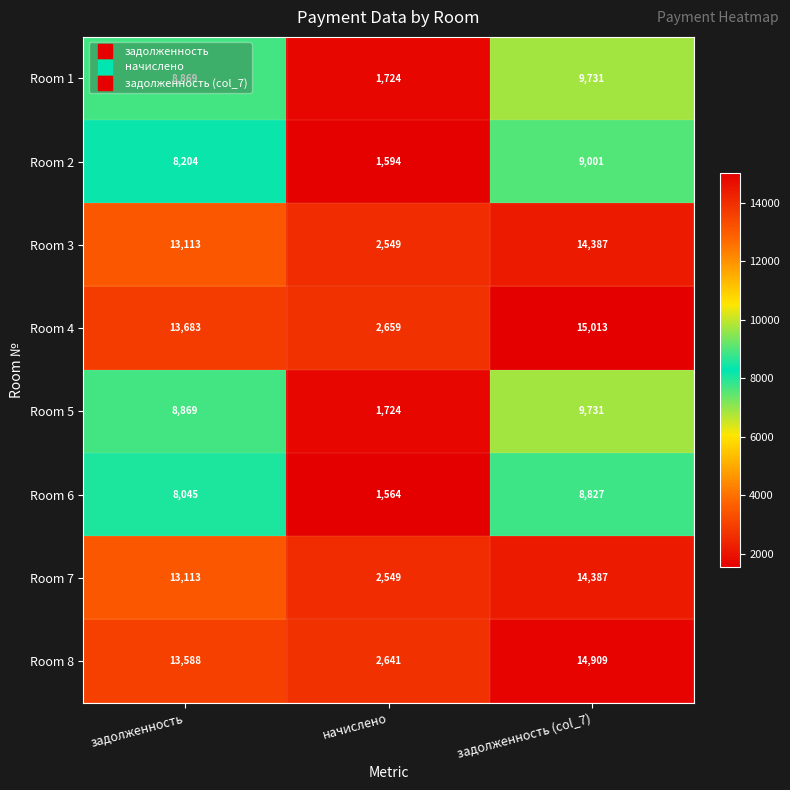

Count the Room 4 values in the range 2659 to 15013.

3